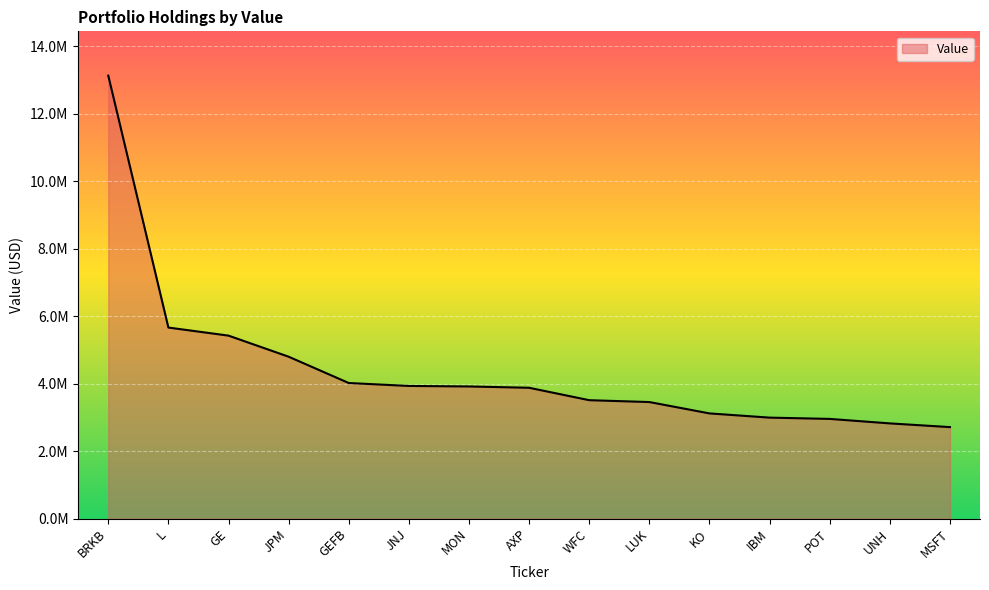

What is the sum of all values?

66314000